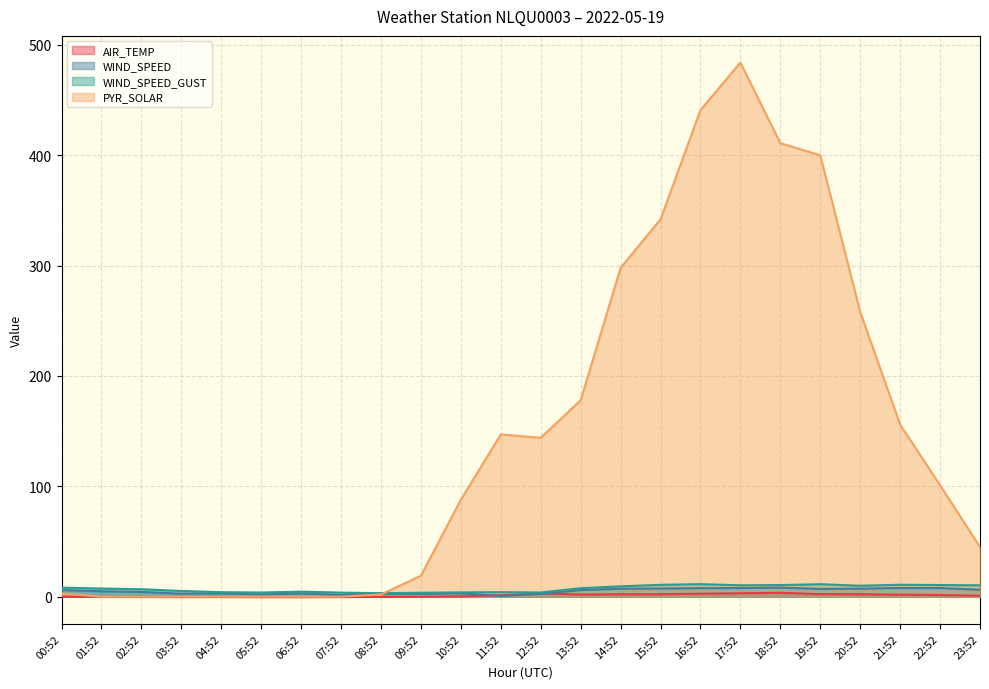

How many series are shown in this chart?

4